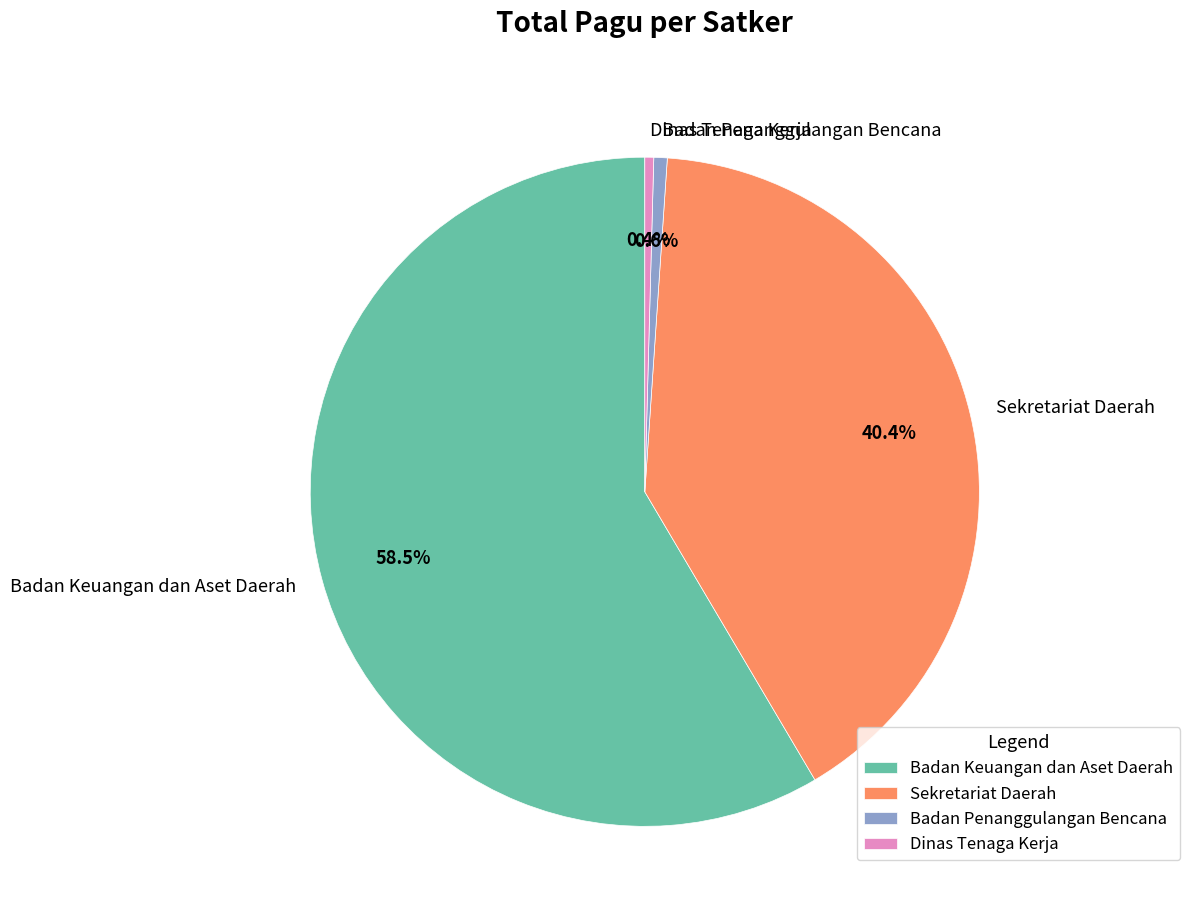

How much of the chart is everything except Sekretariat Daerah?

59.6%